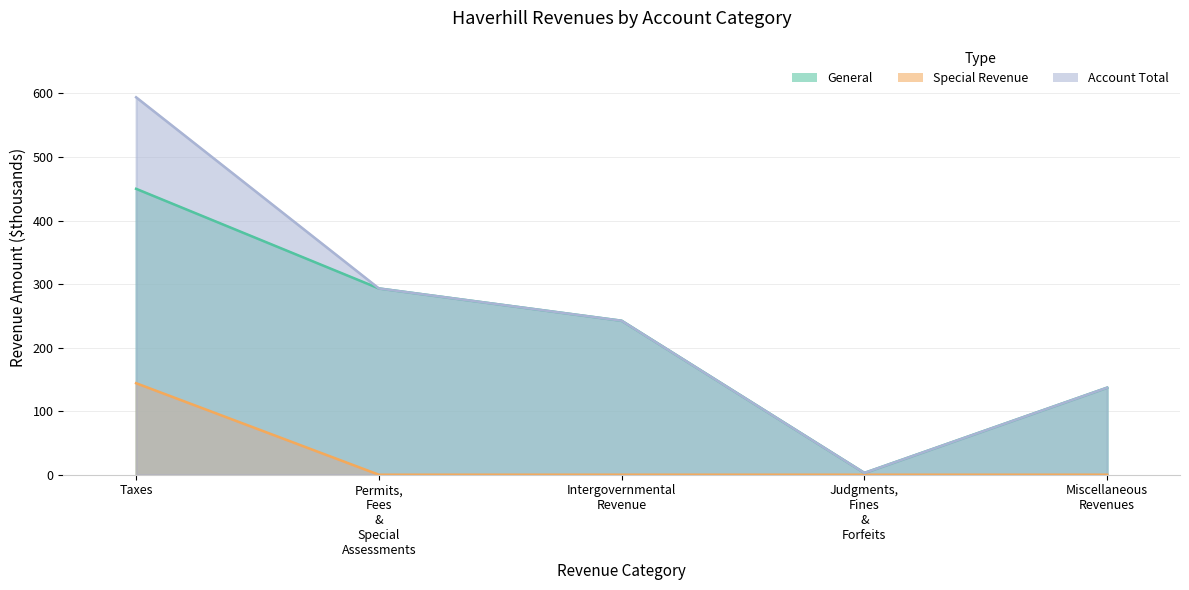

Reading left to right, what are all the values shown in this chart?

General: 450.0	293.2	242.4	2.8	137.0
Special Revenue: 144.0	0.0	0.0	0.0	0.0
Account Total: 594.0	293.2	242.4	2.8	137.0